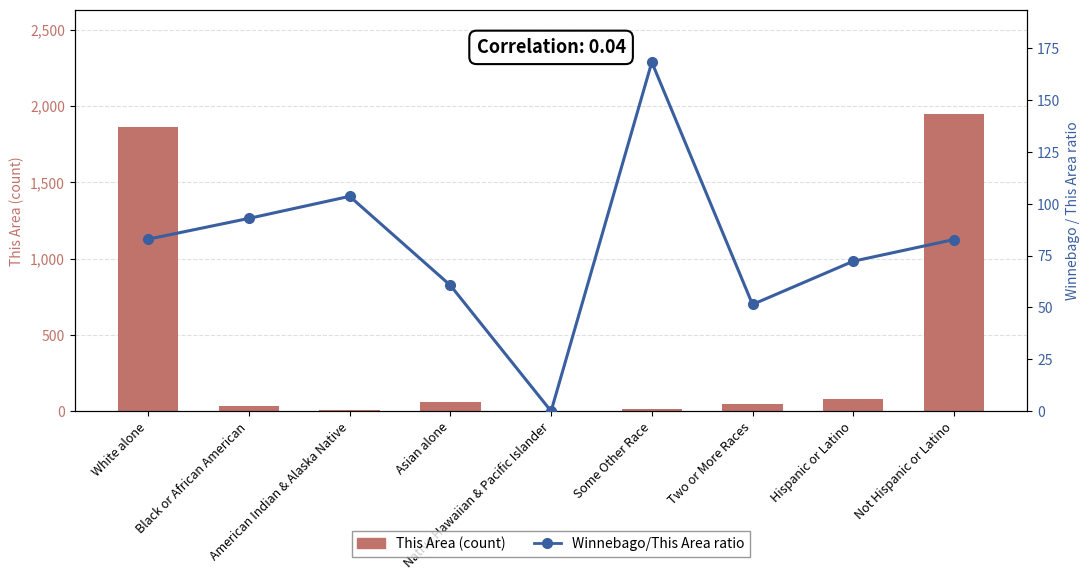

Are the bars horizontal?

No